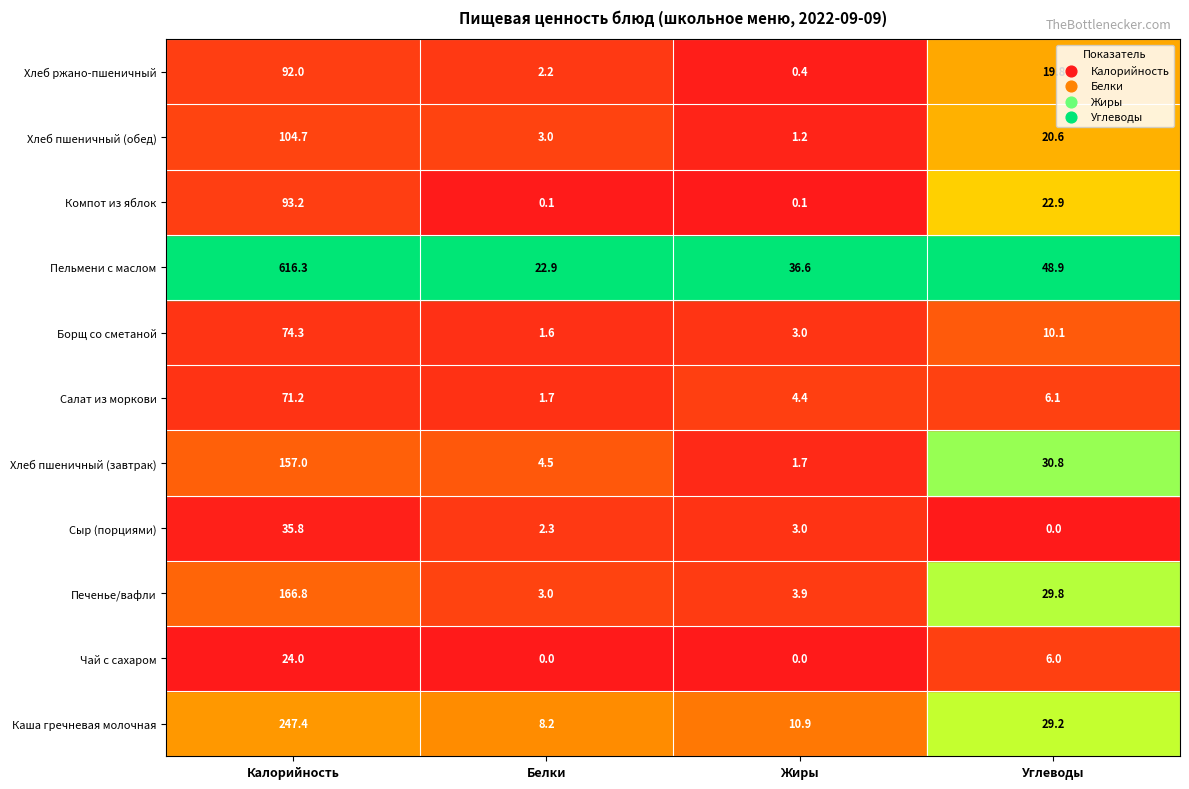

Reading right to left, extract all data points from this chart.

Каша гречневая молочная: 3=29.2	2=10.9	1=8.2	0=247.4
Чай с сахаром: 3=6.0	2=0.0	1=0.0	0=24.0
Печенье/вафли: 3=29.8	2=3.9	1=3.0	0=166.8
Сыр (порциями): 3=0.0	2=3.0	1=2.3	0=35.8
Хлеб пшеничный (завтрак): 3=30.8	2=1.7	1=4.5	0=157.0
Салат из моркови: 3=6.1	2=4.4	1=1.7	0=71.2
Борщ со сметаной: 3=10.1	2=3.0	1=1.6	0=74.3
Пельмени с маслом: 3=48.9	2=36.6	1=22.9	0=616.3
Компот из яблок: 3=22.9	2=0.1	1=0.1	0=93.2
Хлеб пшеничный (обед): 3=20.6	2=1.2	1=3.0	0=104.7
Хлеб ржано-пшеничный: 3=19.8	2=0.4	1=2.2	0=92.0